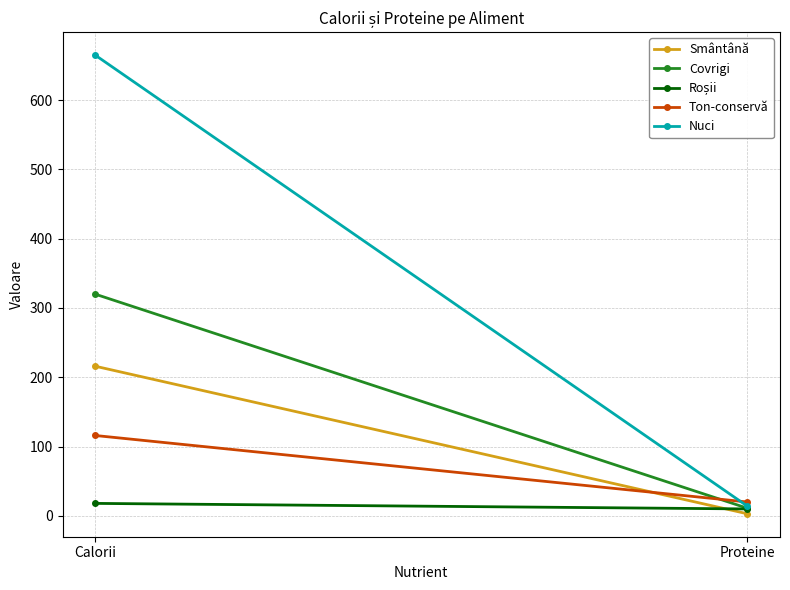

The Ton-conservă series shows 116 at Calorii. True or false?

True